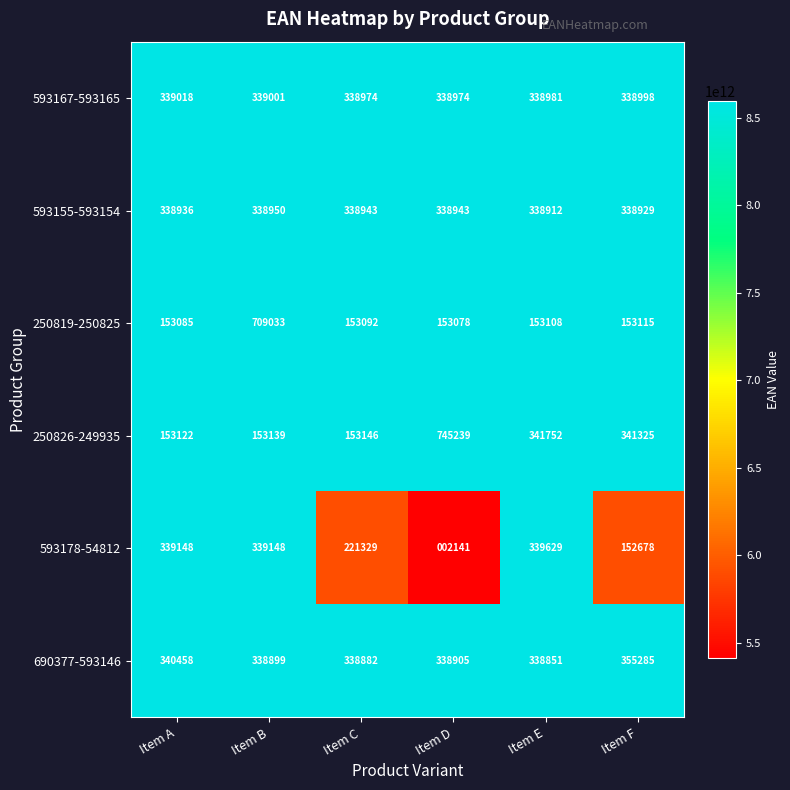

Is the value of 250819-250825 at Item A greater than the value of 593167-593165 at Item D?

No